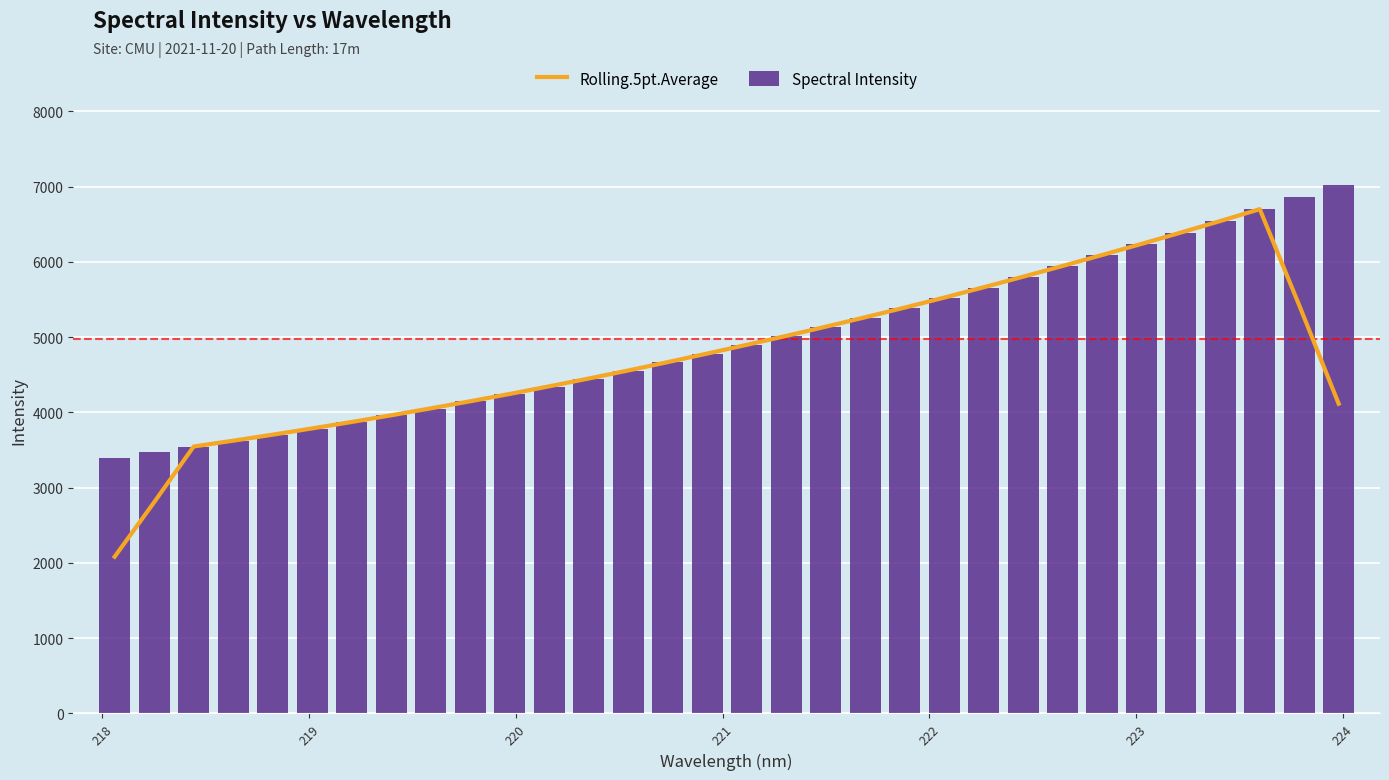

What is the difference between the maximum and minimum values in the Spectral Intensity series?

3625.2